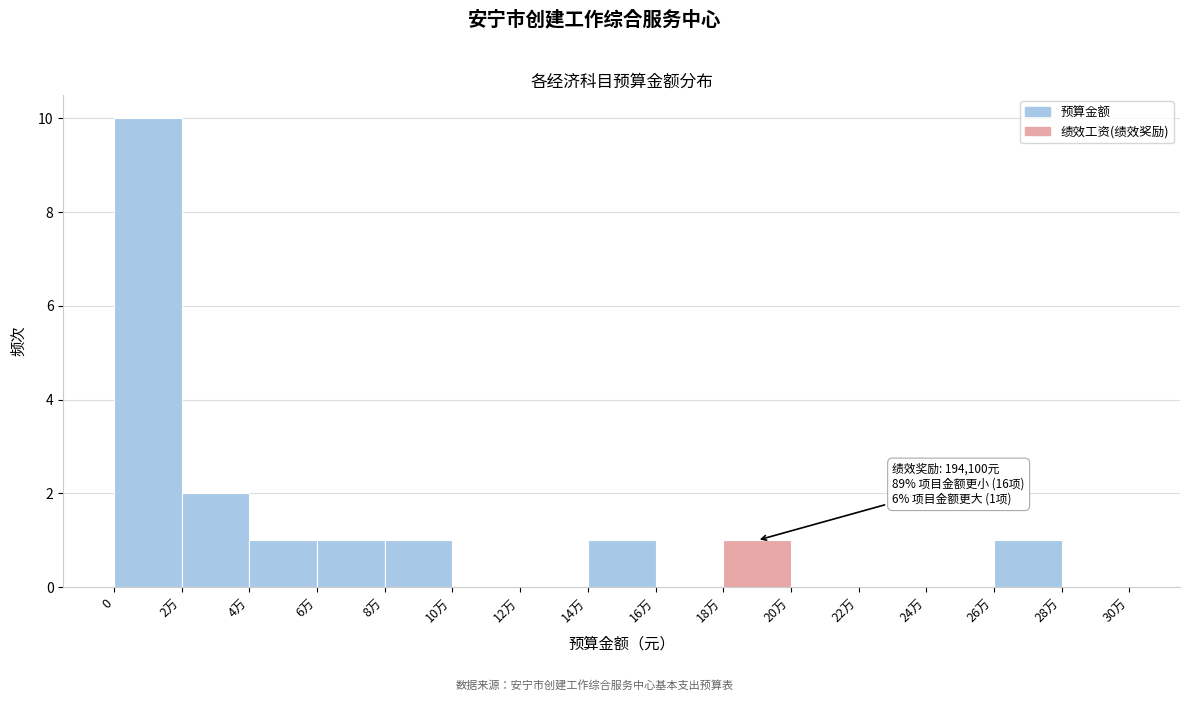

Reading left to right, extract all data points from this chart.

0=10	2万=2	4万=1	6万=1	8万=1	10万=0	12万=0	14万=1	16万=0	18万=1	20万=0	22万=0	24万=0	26万=1	28万=0